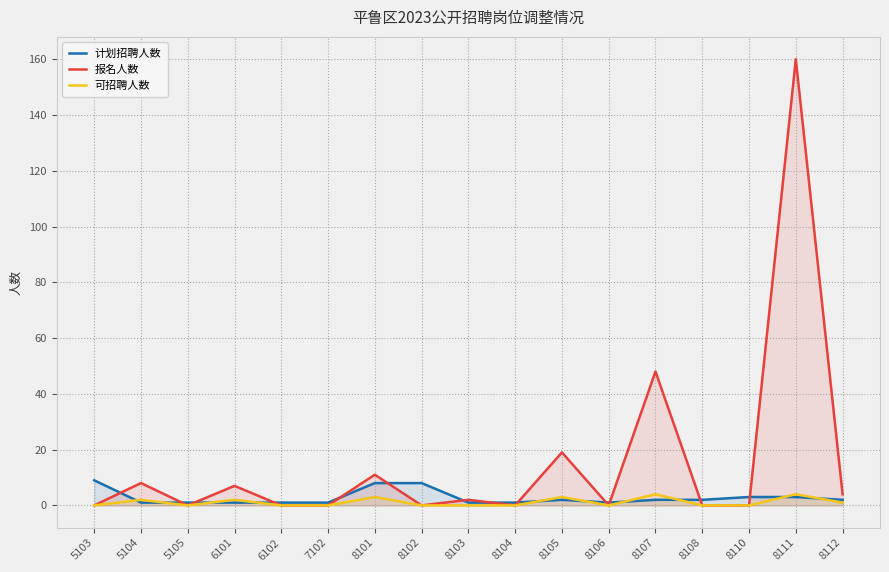

The value of 可招聘人数 at 8106 is 2. True or false?

False